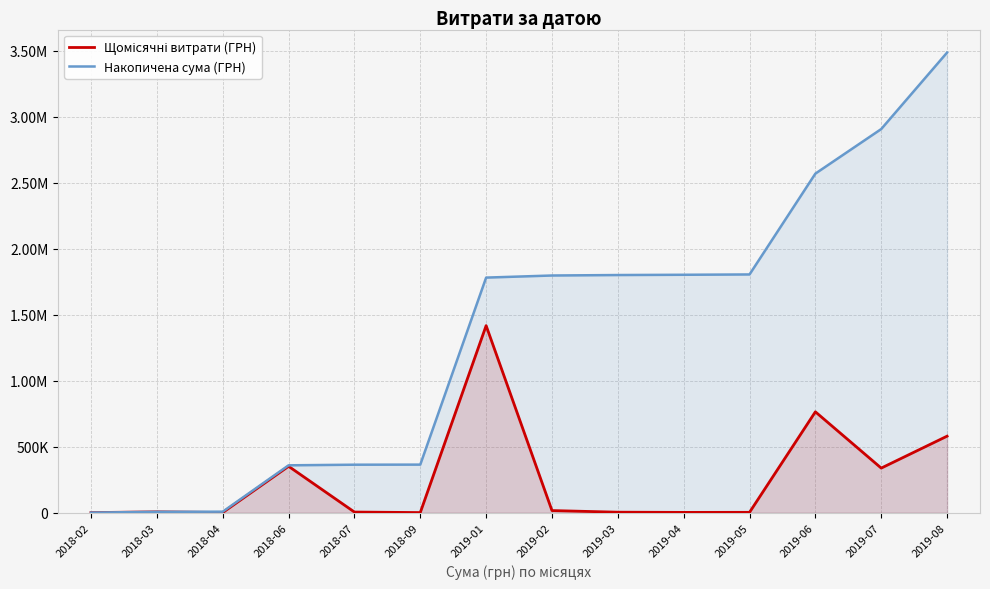

Reading left to right, list all the values displayed in this chart.

Щомісячні витрати (ГРН): 2018-02=300.0	2018-03=6077.0	2018-04=1080.0	2018-06=351138.7	2018-07=4614.0	2018-09=660.0	2019-01=1416439.6	2019-02=15853.9	2019-03=3538.6	2019-04=1980.0	2019-05=2450.0	2019-06=763747.1	2019-07=337463.3	2019-08=579339.7
Накопичена сума (ГРН): 2018-02=300.0	2018-03=6377.0	2018-04=7457.0	2018-06=358595.6	2018-07=363209.6	2018-09=363869.6	2019-01=1780309.2	2019-02=1796163.0	2019-03=1799701.6	2019-04=1801681.6	2019-05=1804131.6	2019-06=2567878.7	2019-07=2905342.0	2019-08=3484681.8